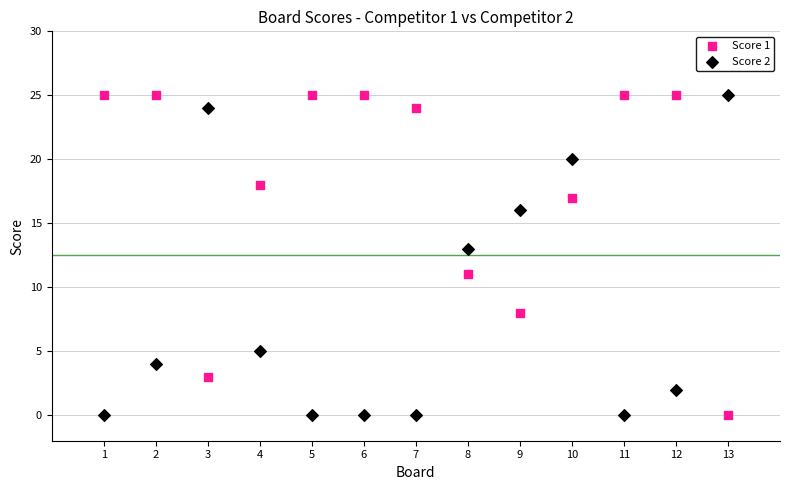

What is the X range (max minus min) for the scatter plot?

12